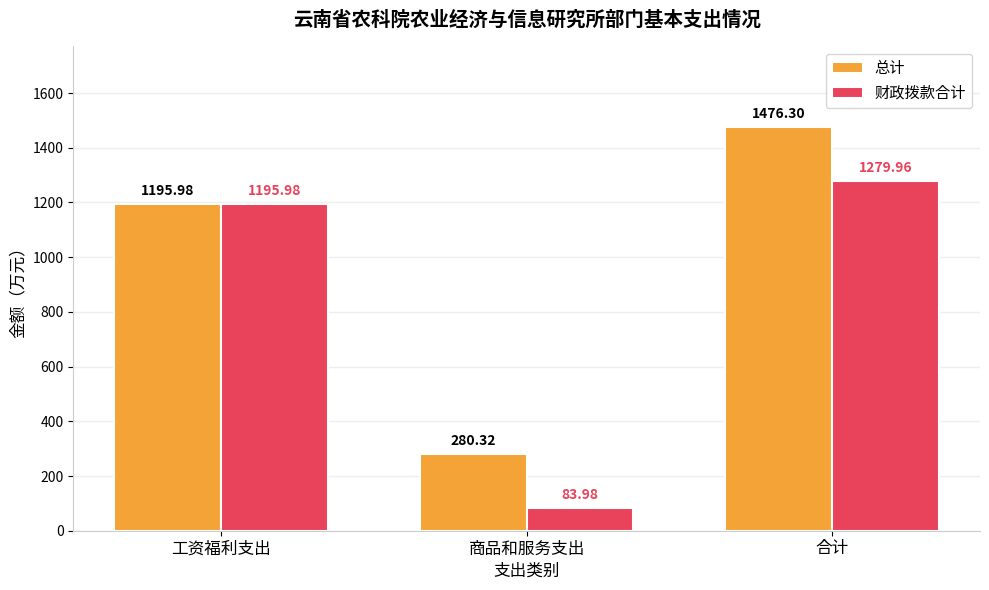

What is the sum of all 财政拨款合计 values?

2559.9